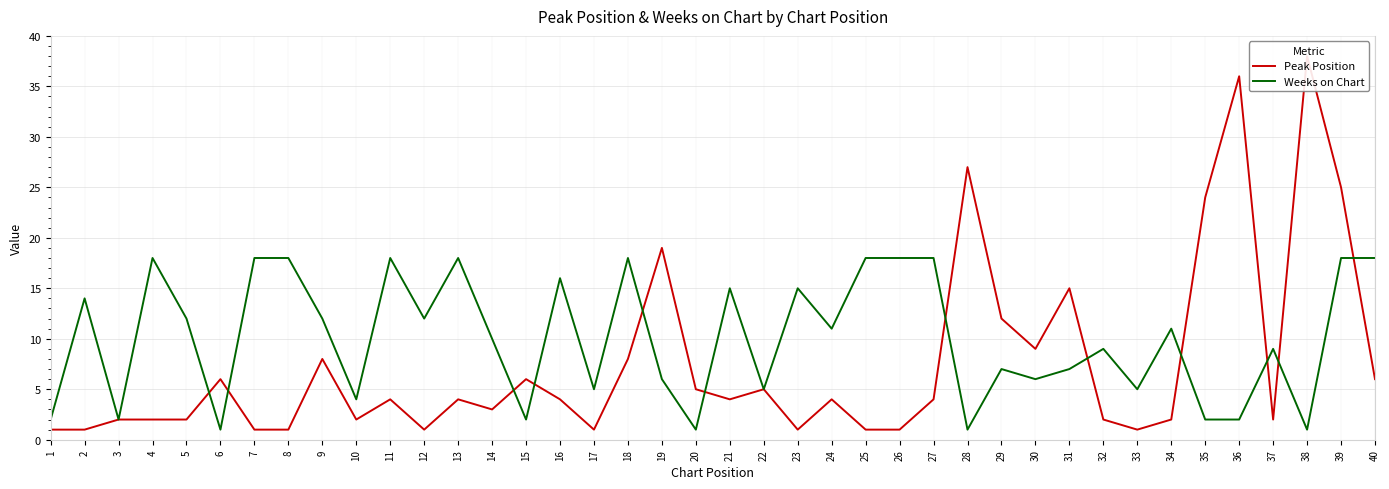

At which label does Weeks on Chart first exceed 11?

2